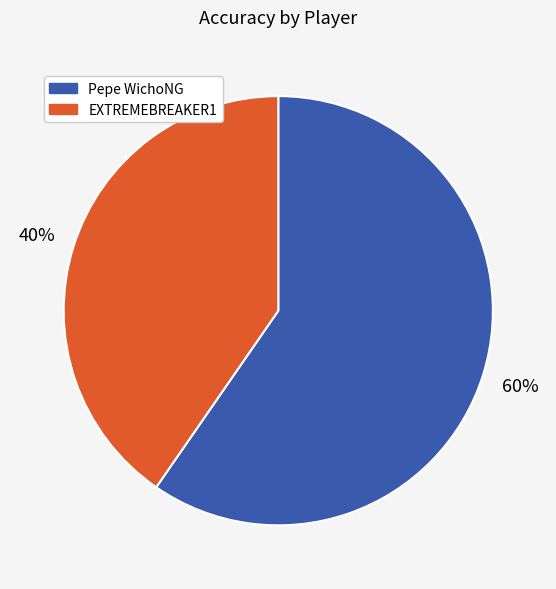

To the nearest percent, what percentage of the pie is EXTREMEBREAKER1?

40%